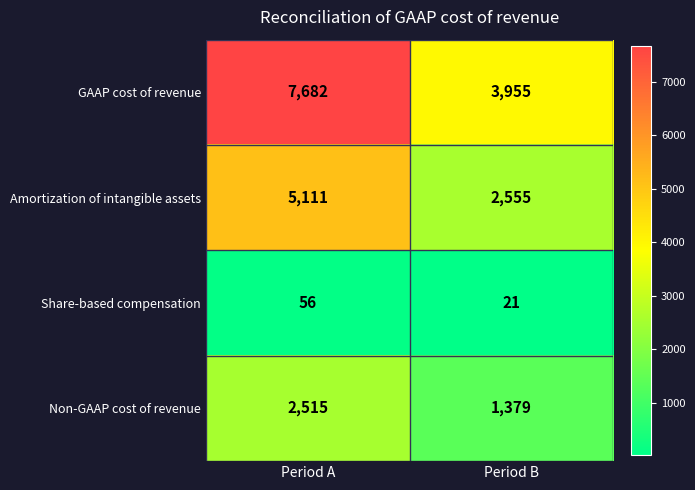

Reading left to right, list all the values displayed in this chart.

GAAP cost of revenue: Period A=7682	Period B=3955
Amortization of intangible assets: Period A=5111	Period B=2555
Share-based compensation: Period A=56	Period B=21
Non-GAAP cost of revenue: Period A=2515	Period B=1379